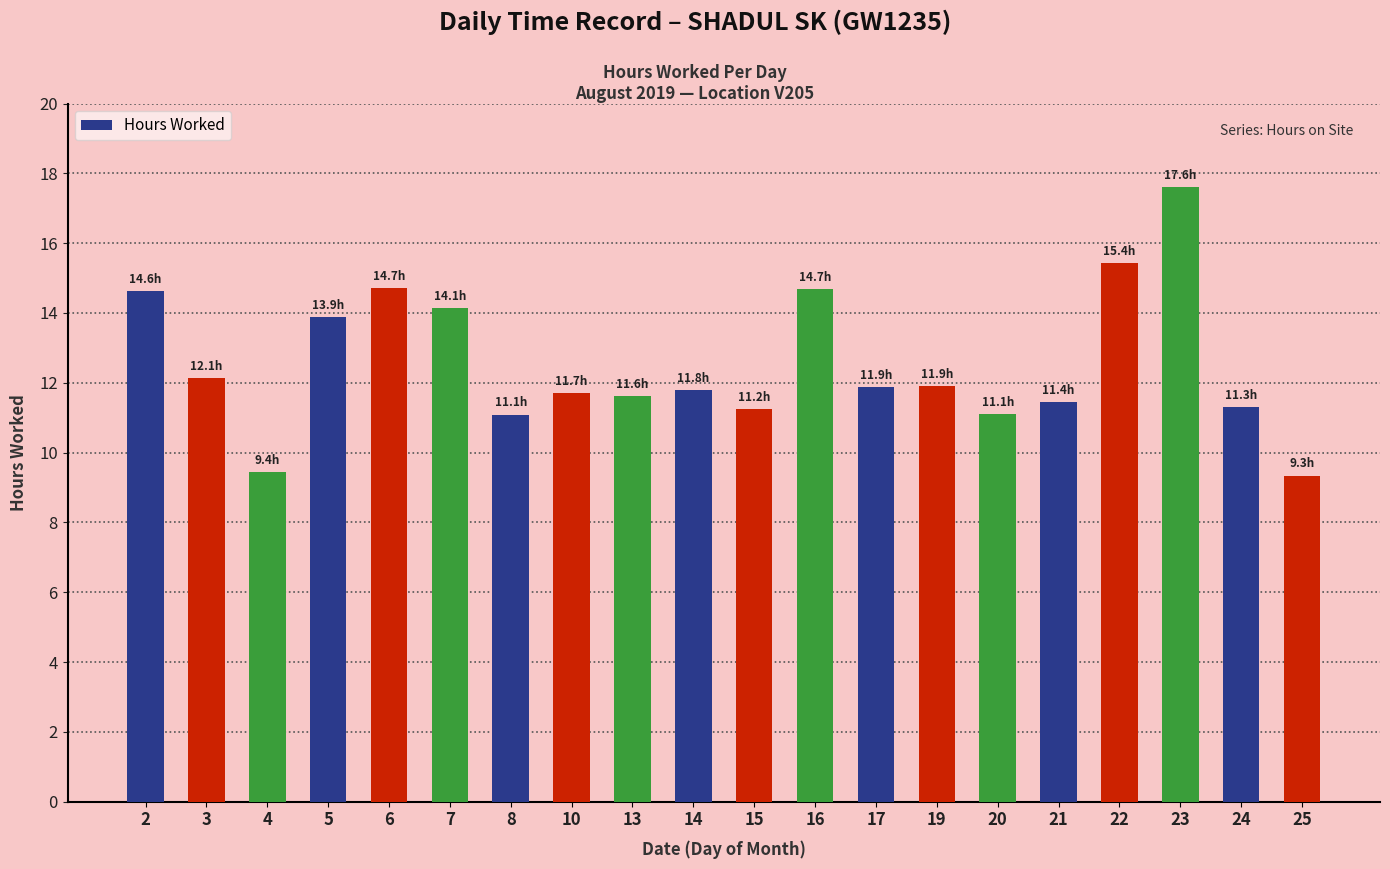

How many bars are there in total?

20